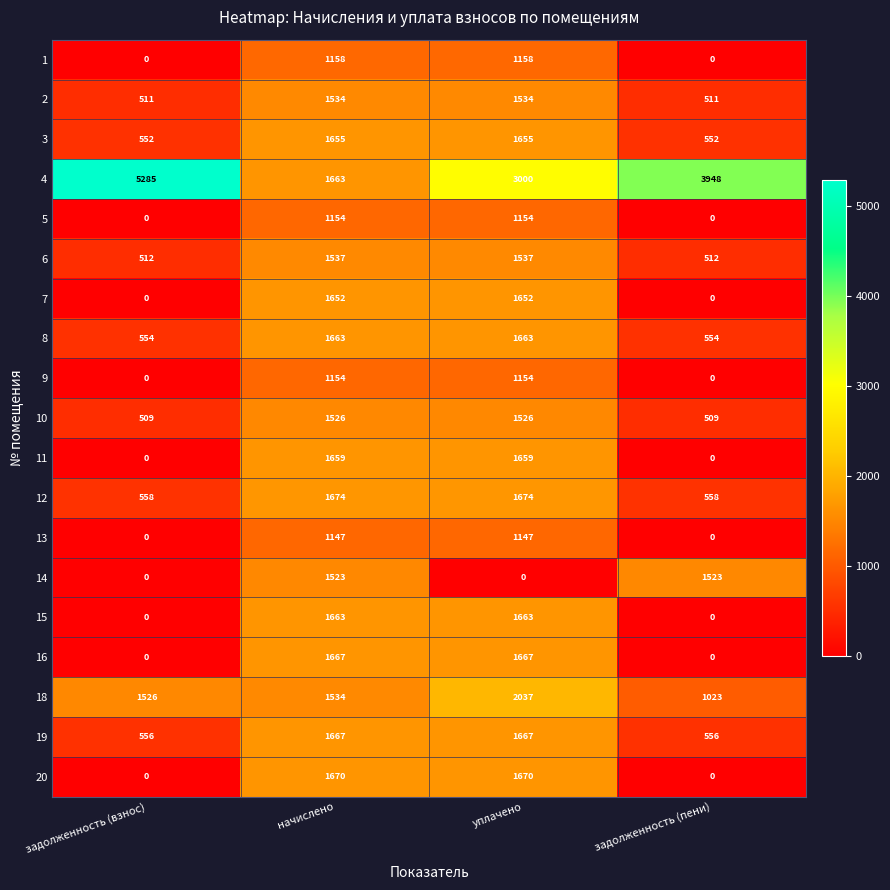

Which label corresponds to the largest value in the chart?

задолженность (взнос)